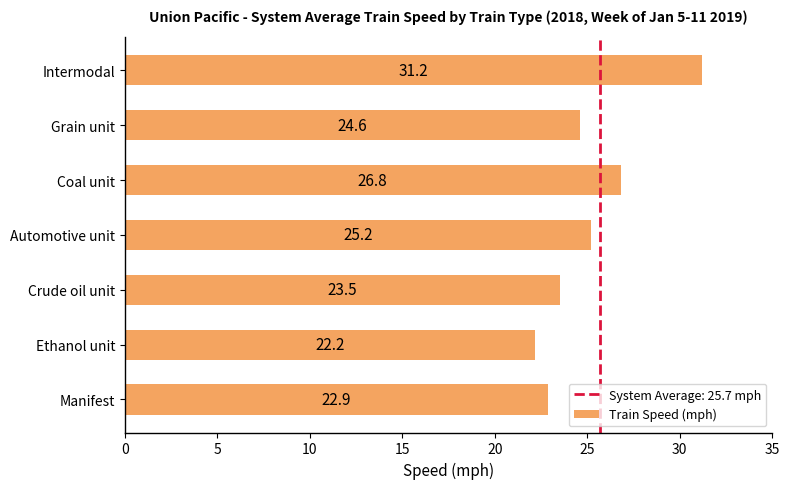

True or false: the data shows 22.2 at Ethanol unit.

True